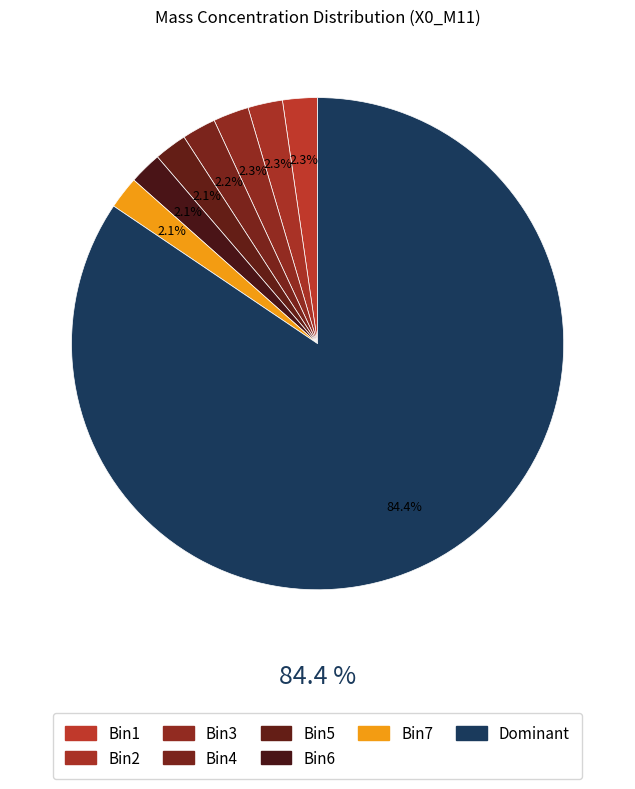

Does 38 account for over 50% of the chart?

No